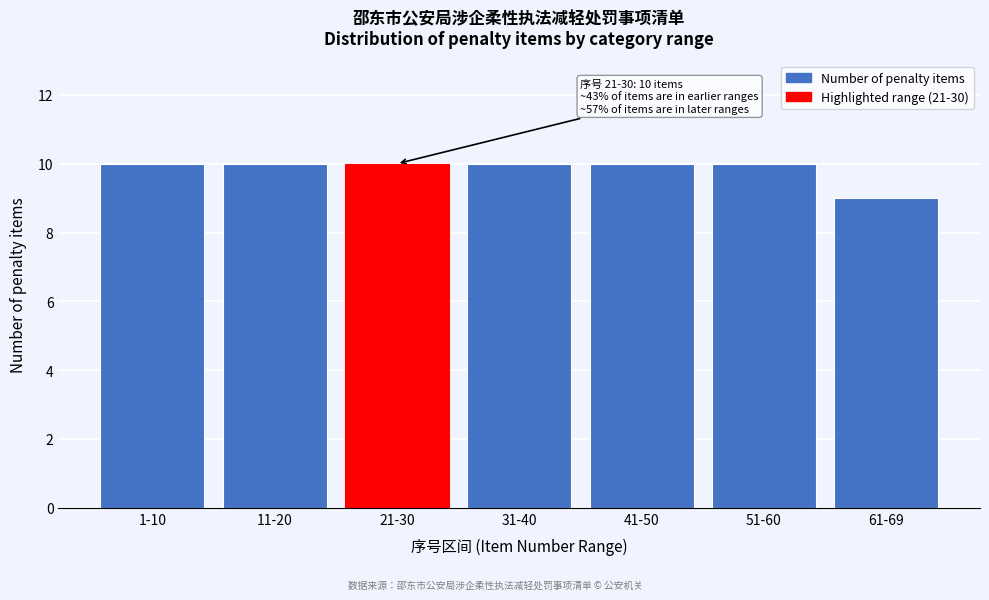

Reading left to right, what are all the values shown in this chart?

10	10	10	10	10	10	9